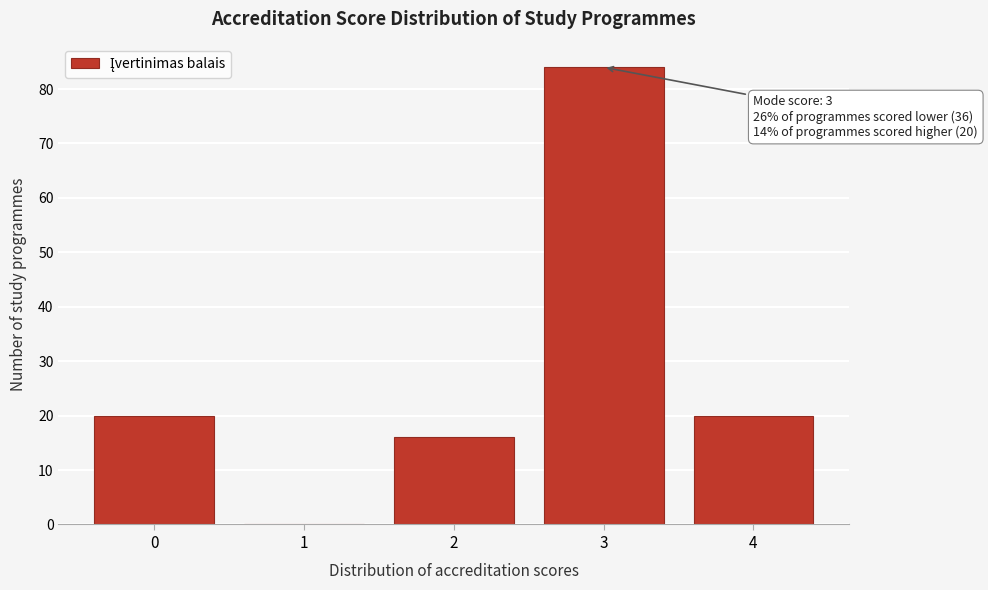

Reading left to right, transcribe all the data shown in this chart.

0=20	1=0	2=16	3=84	4=20